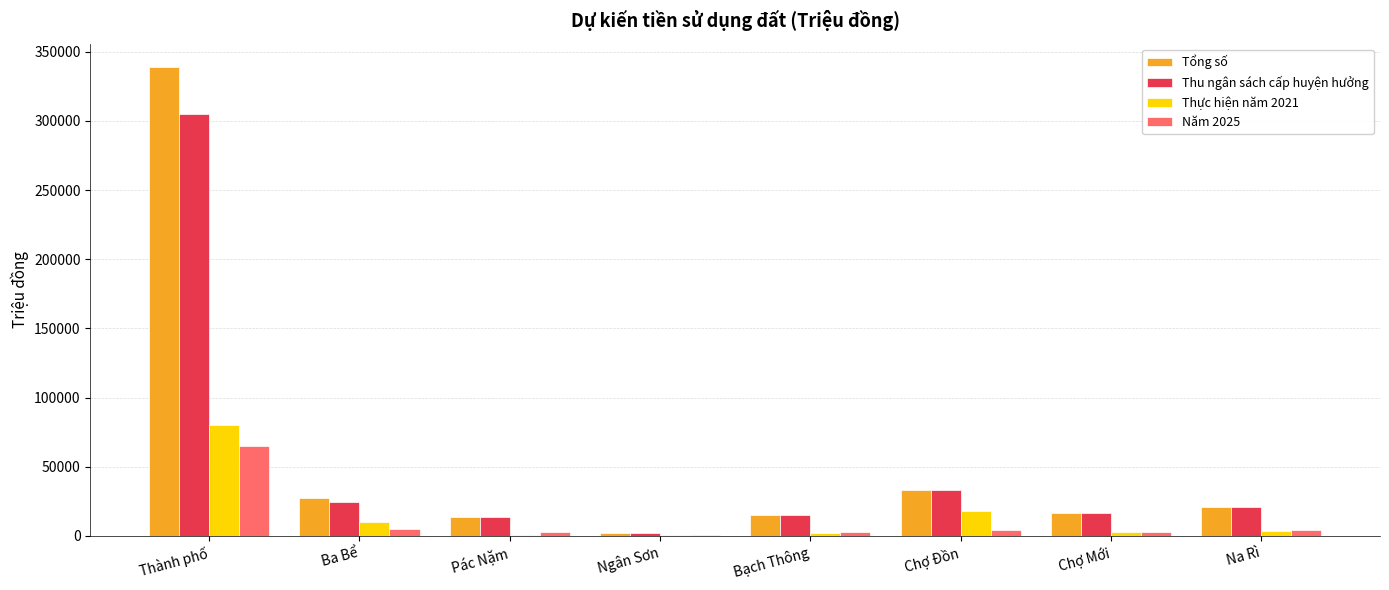

What is the spread (max minus min) of values at Thành phố?

273804.5